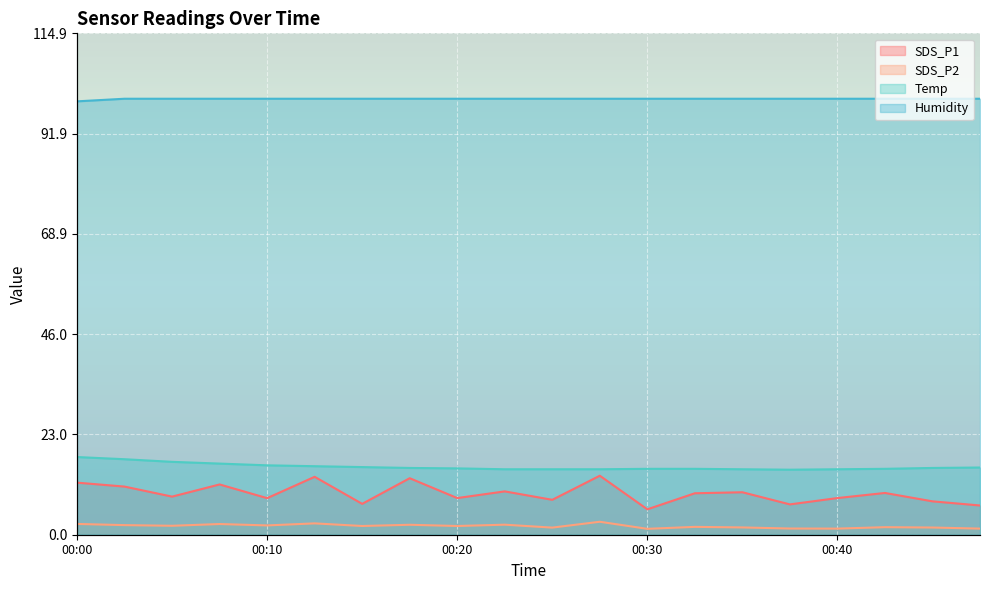

True or false: Humidity has more than 1 interior local peaks.

False